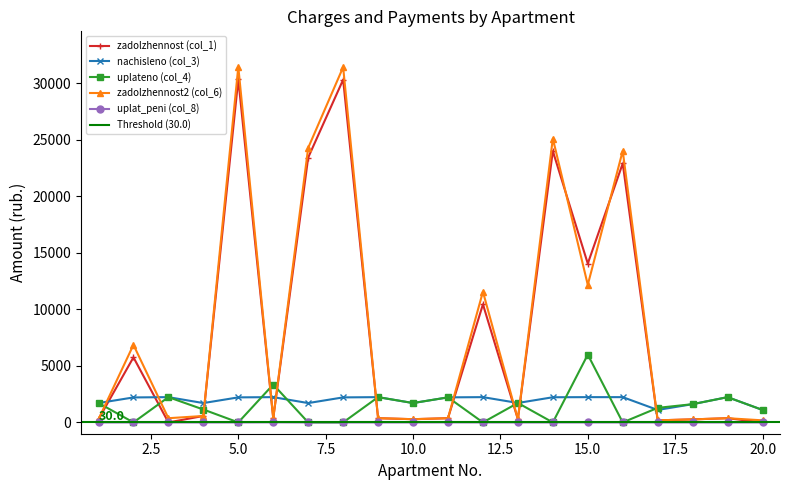

Is the value of zadolzhennost2 (col_6) at 17 greater than the value of zadolzhennost (col_1) at 15?

No